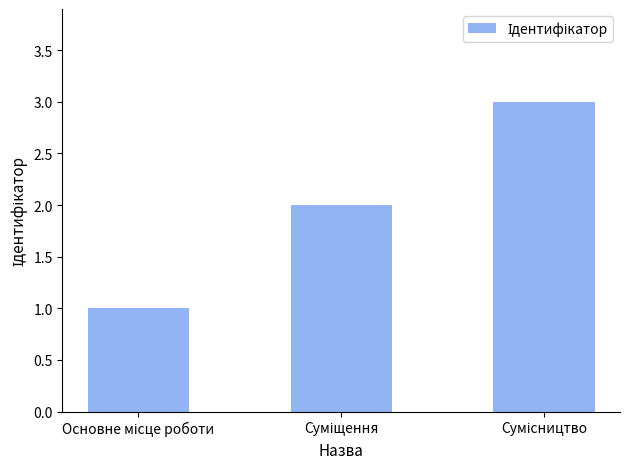

What is the greatest value displayed?

3